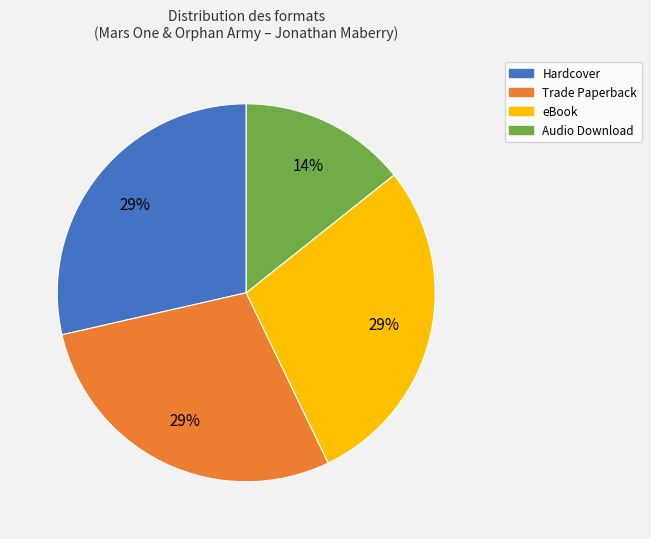

True or false: Trade Paperback accounts for 29% of the total.

True